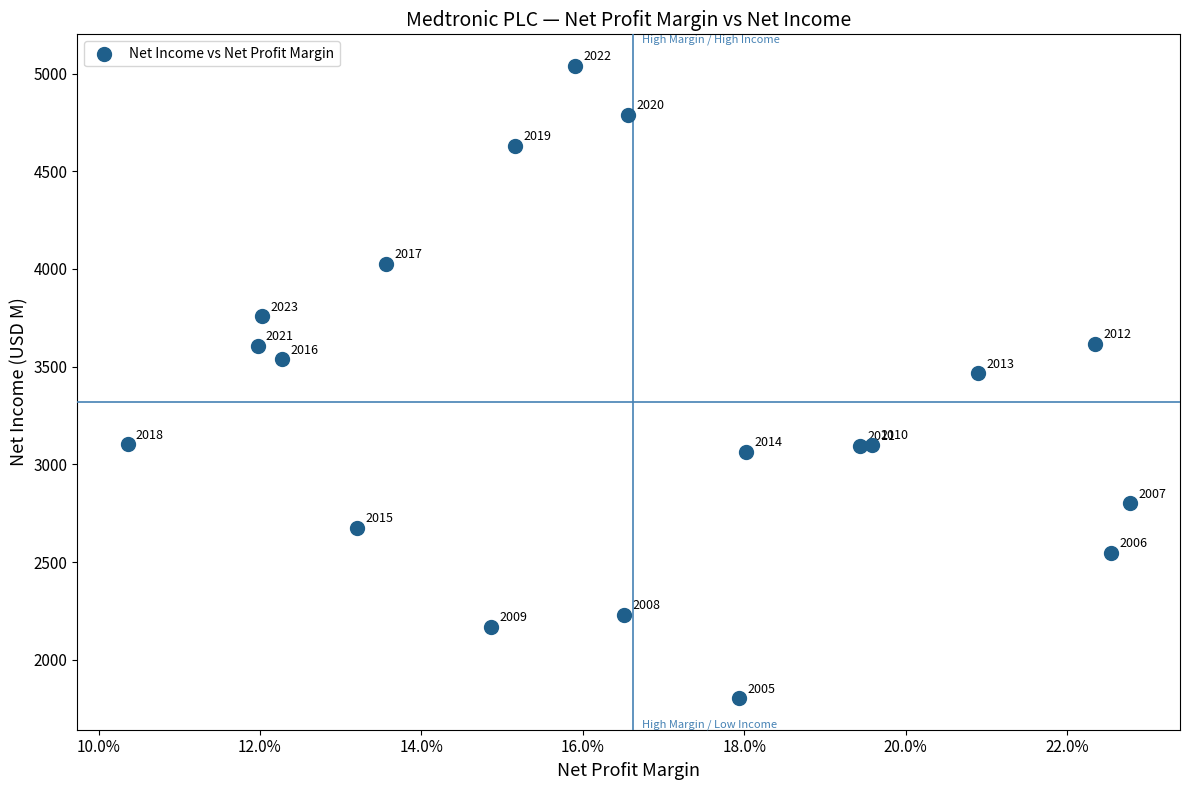

What Y value in the scatter plot is closest to 3421?

3467